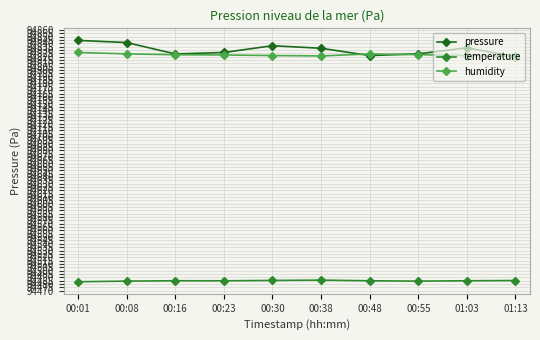

True or false: pressure and temperature intersect in this chart.

False